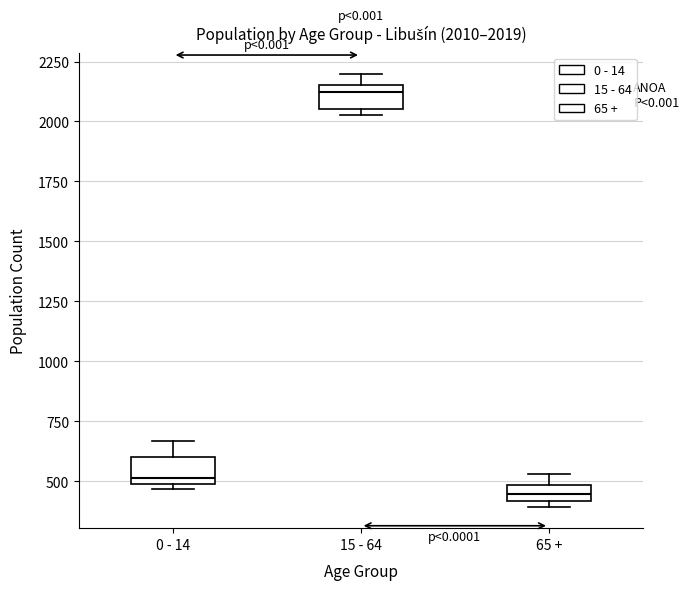

Which box has the lowest median line?

65 +